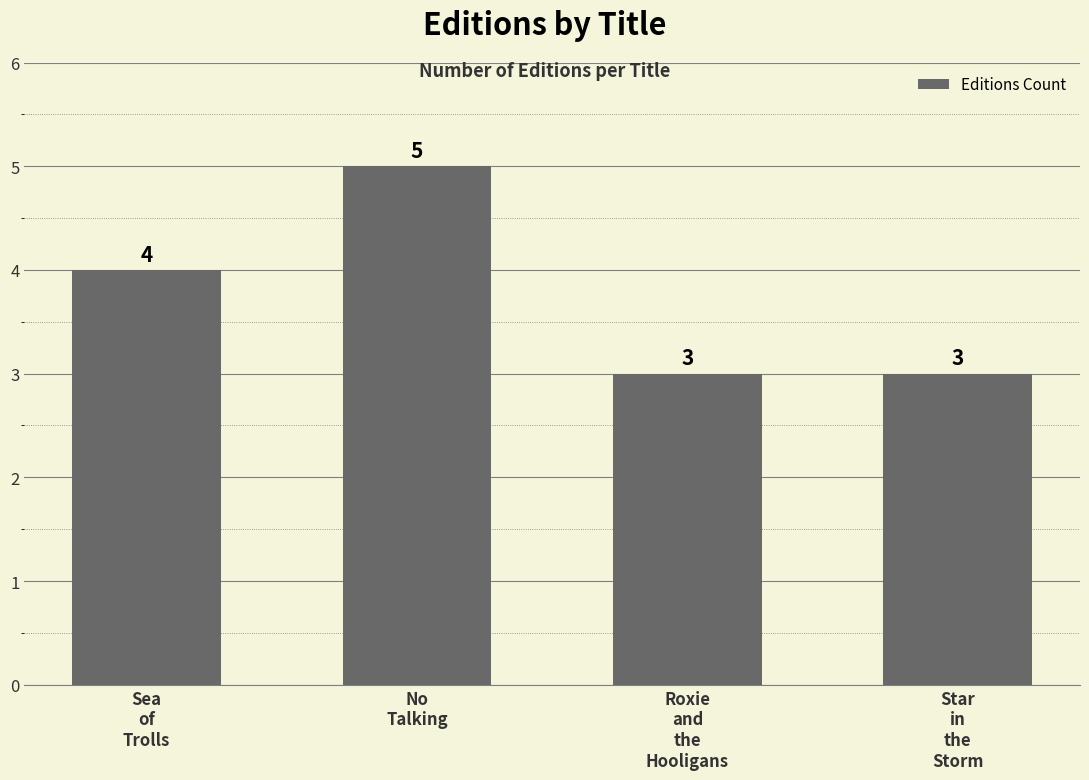

Count the values in the range 3 to 5.

4